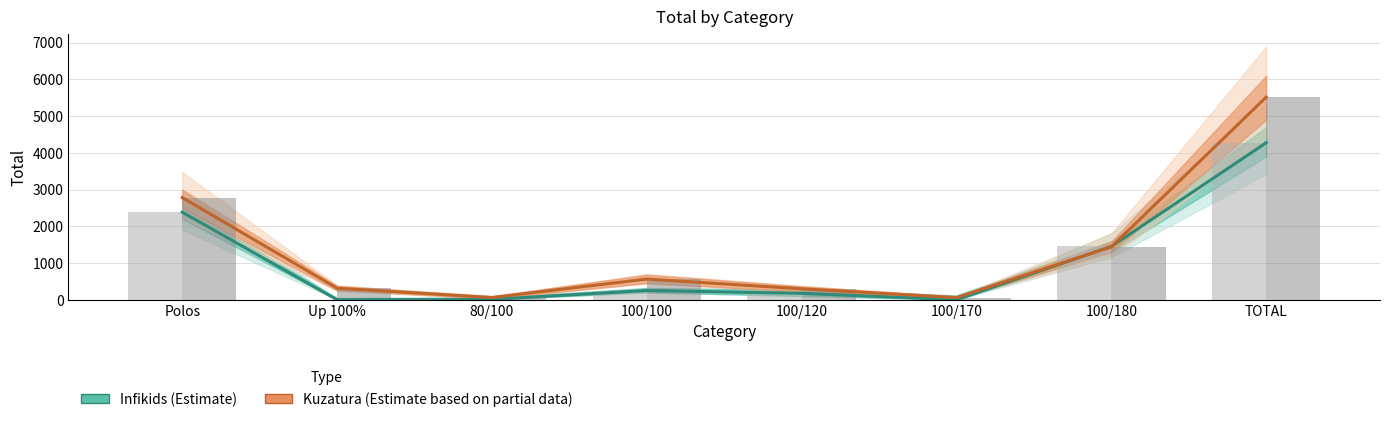

At which category is the sum across all series the highest?

TOTAL